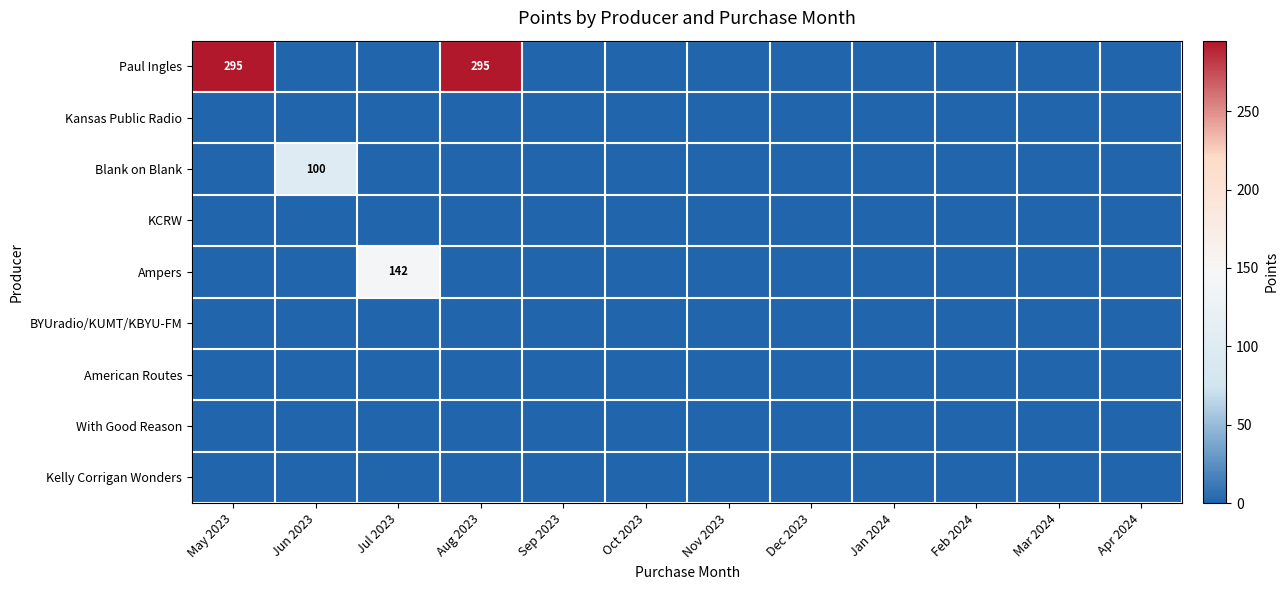

Which has a higher value, Mar 2024 or Feb 2024?

Mar 2024